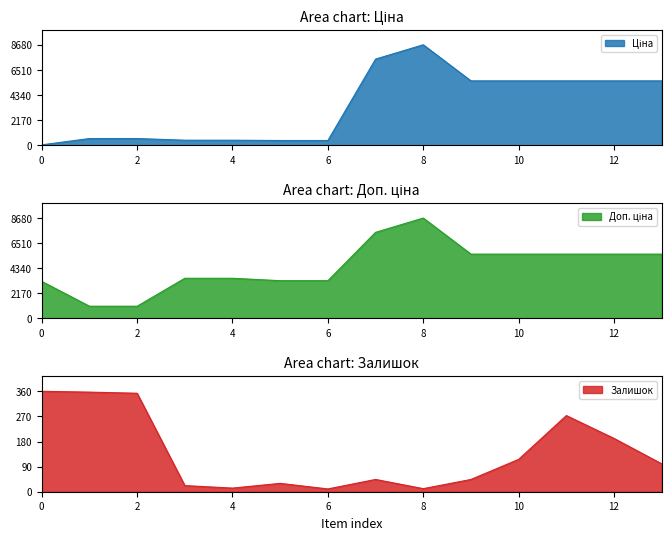

What is the value of the Доп. ціна point at the 11th from the left?

5560.3